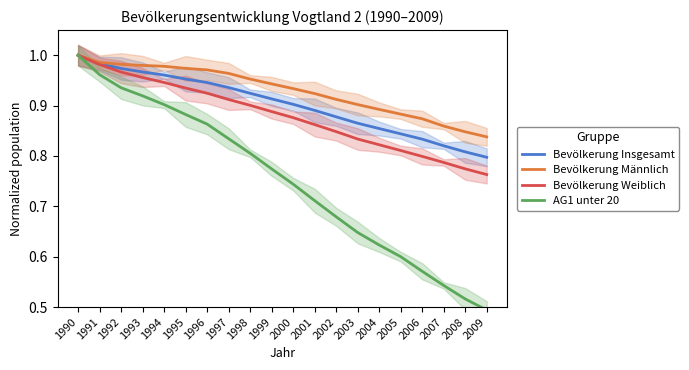

Is the value of Bevölkerung Weiblich at 1997 greater than the value of Bevölkerung Männlich at 1994?

No